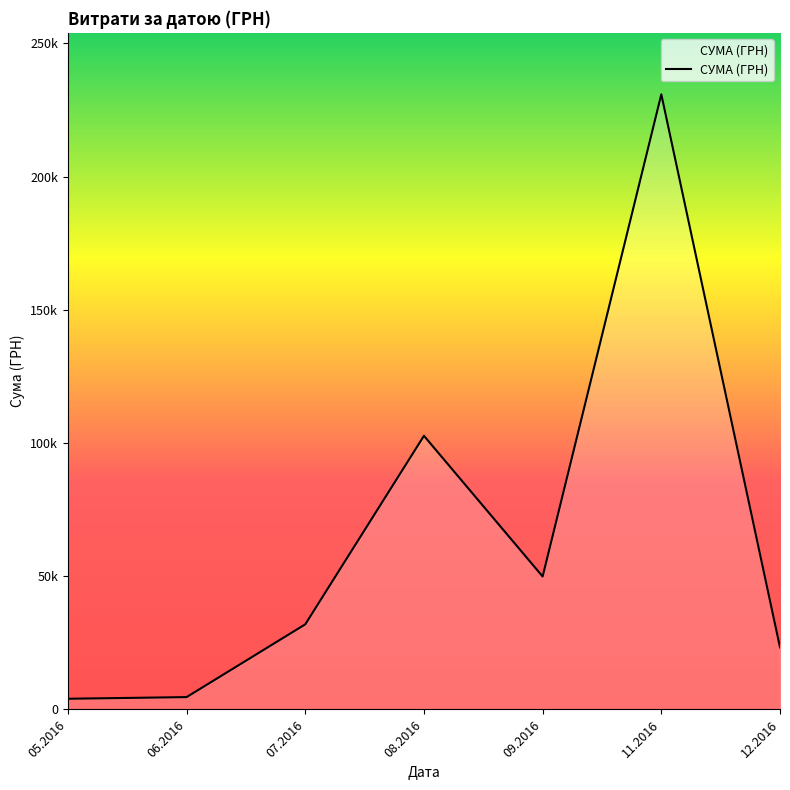

Does the chart display data point markers on the line(s)?

No